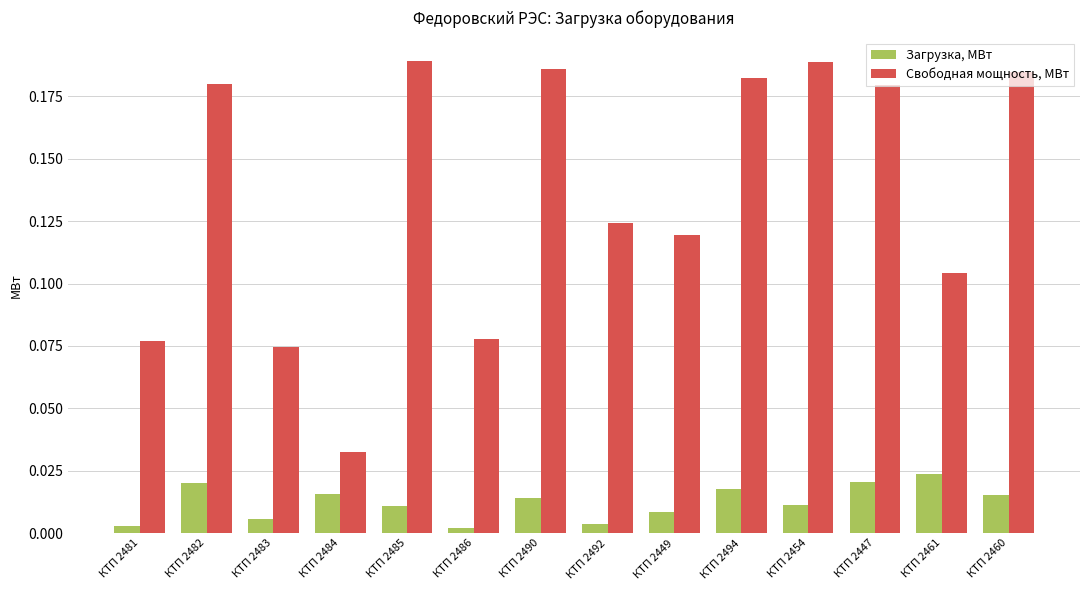

Is the value of Свободная мощность, МВт at КТП 2447 greater than the value of Загрузка, МВт at КТП 2483?

Yes